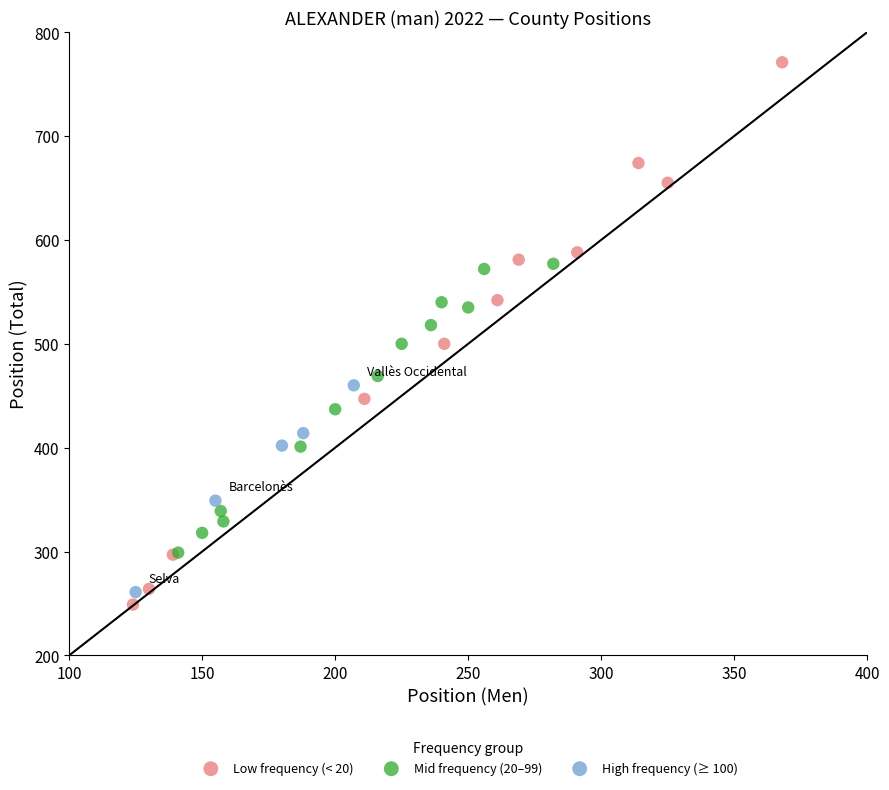

Which series has the largest Y range (max minus min)?

Low frequency (< 20)